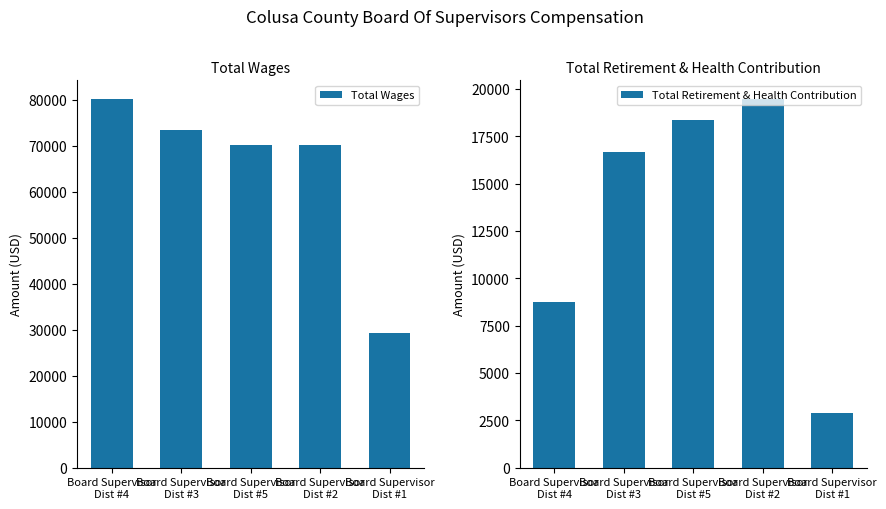

What is the maximum value for Total Retirement & Health Contribution?

19474